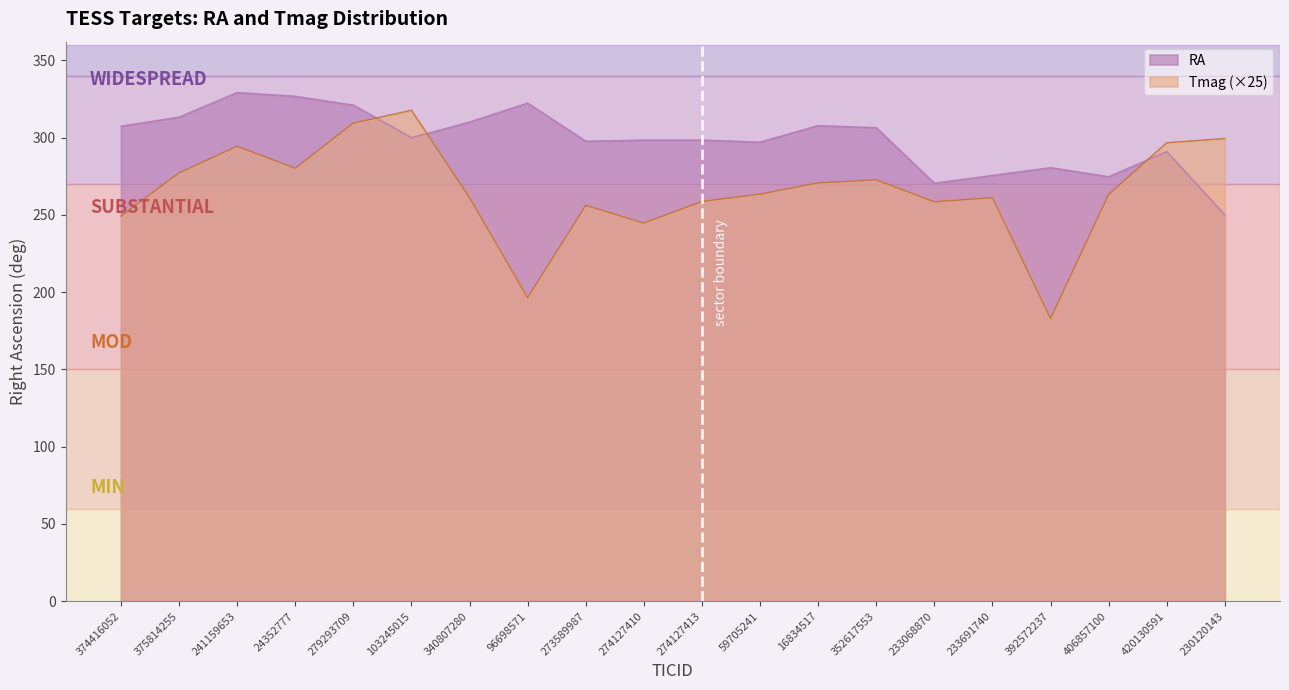

What is the sum of the RA values at 375814255 and 59705241?

610.6